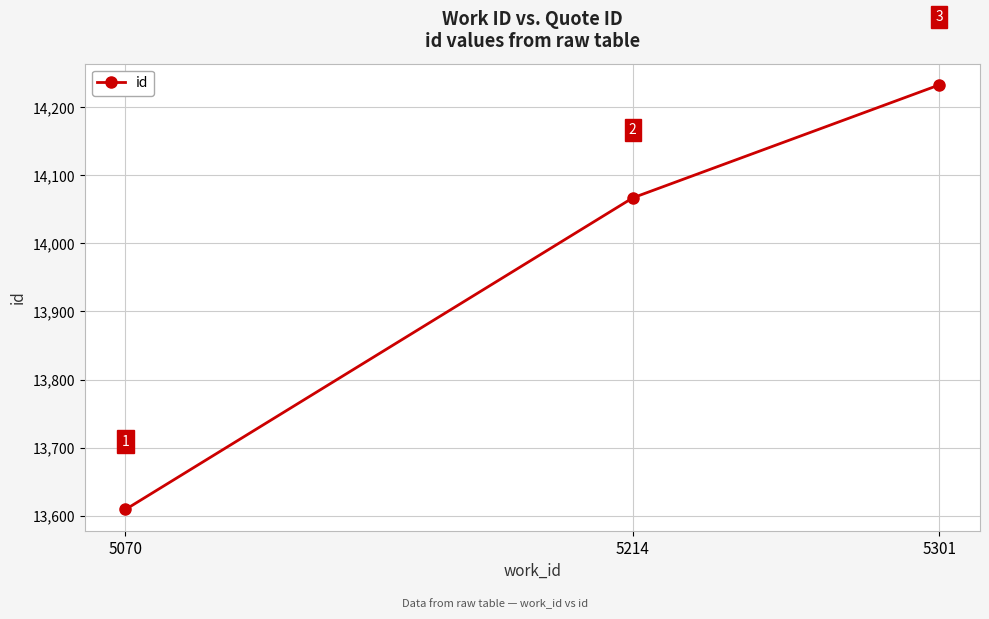

What is the difference between the values at 5070 and 5301?

624